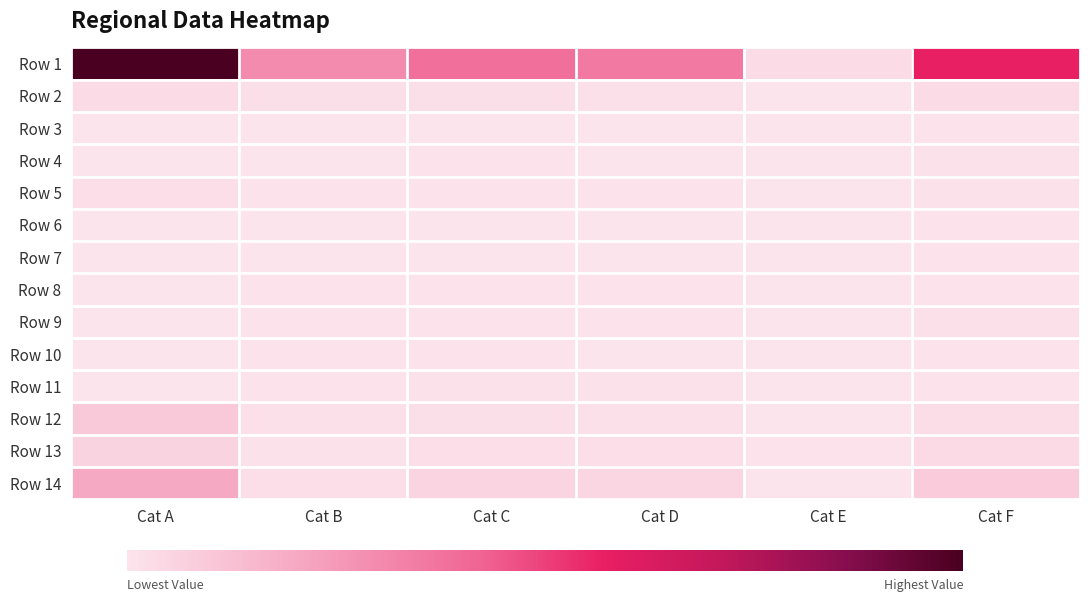

Which series has the widest spread of values?

Row 1